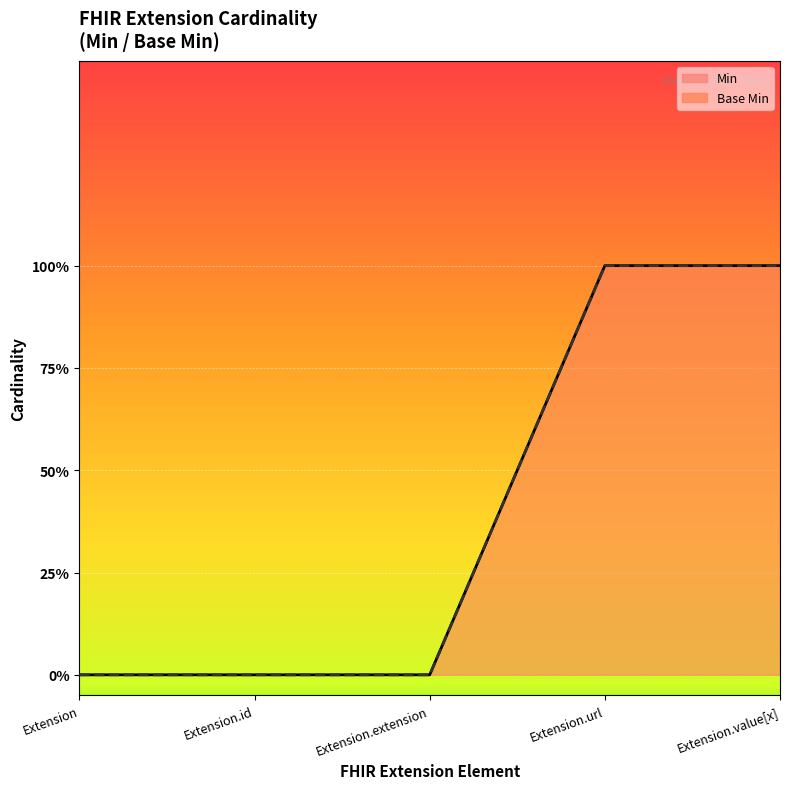

Between Extension.url and Extension, which is larger?

Extension.url